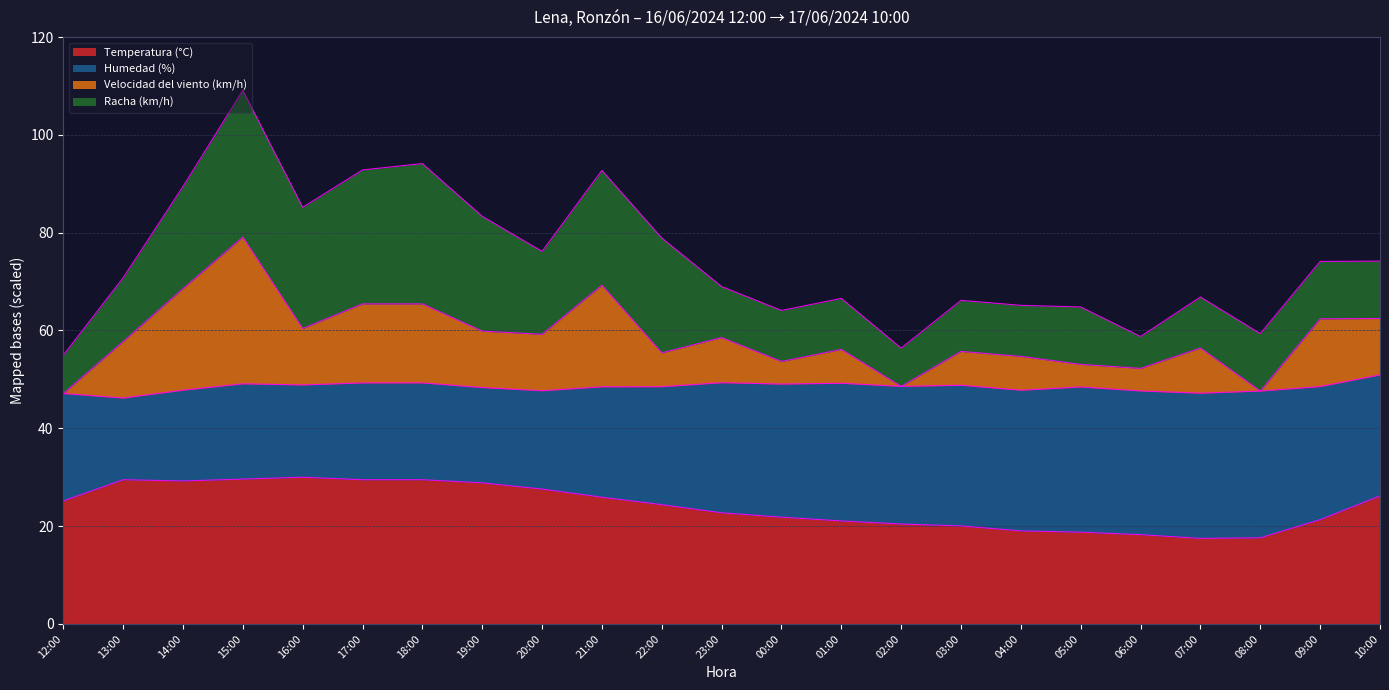

At which category is the sum across all series the highest?

15:00